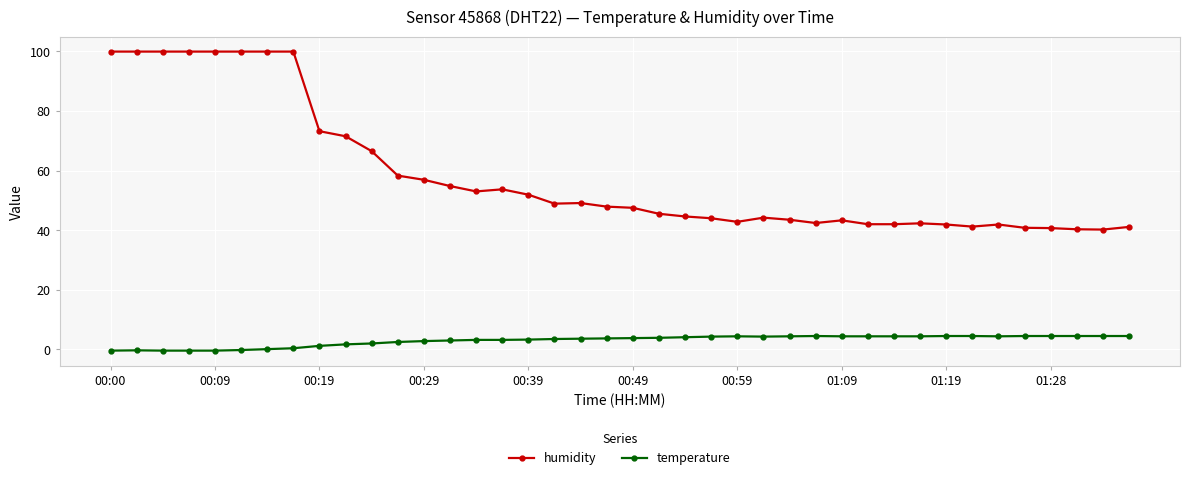

What is the average value of the humidity series?

58.4